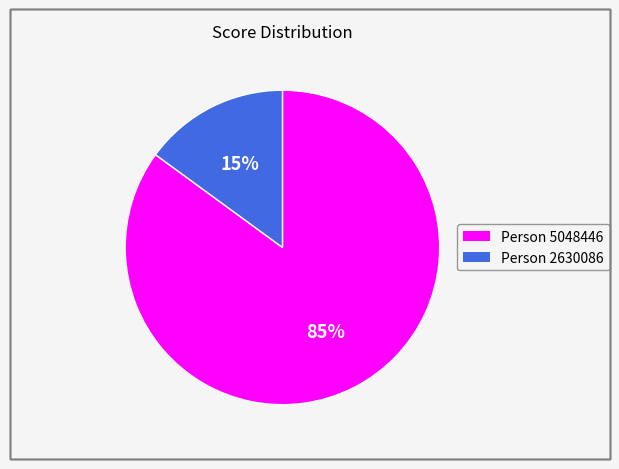

To the nearest percent, what is the difference between the largest and smallest slice percentages?

70%